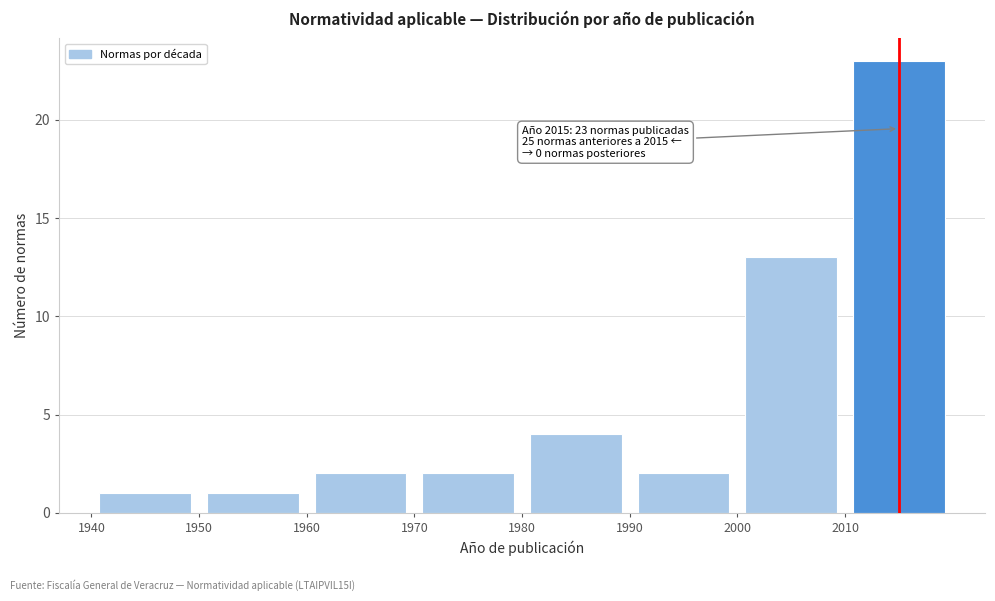

Which range on the x-axis has the tallest bar?

2010 to 2020